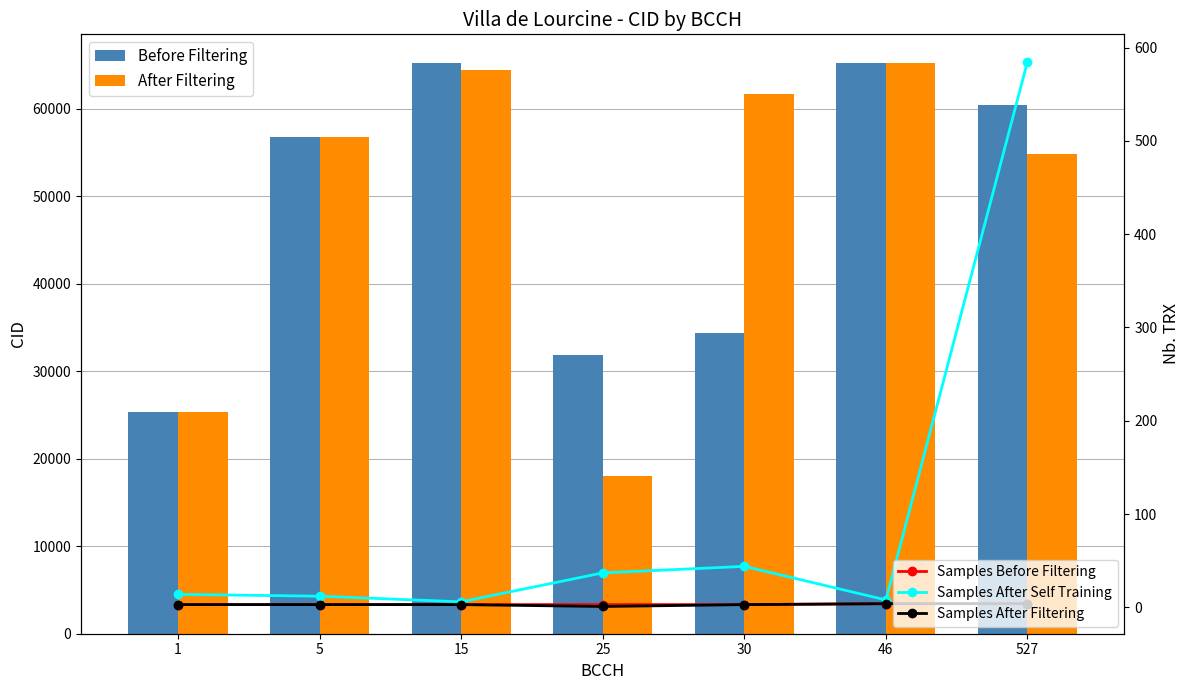

True or false: Samples After Filtering has a value of 4 at 5.

False